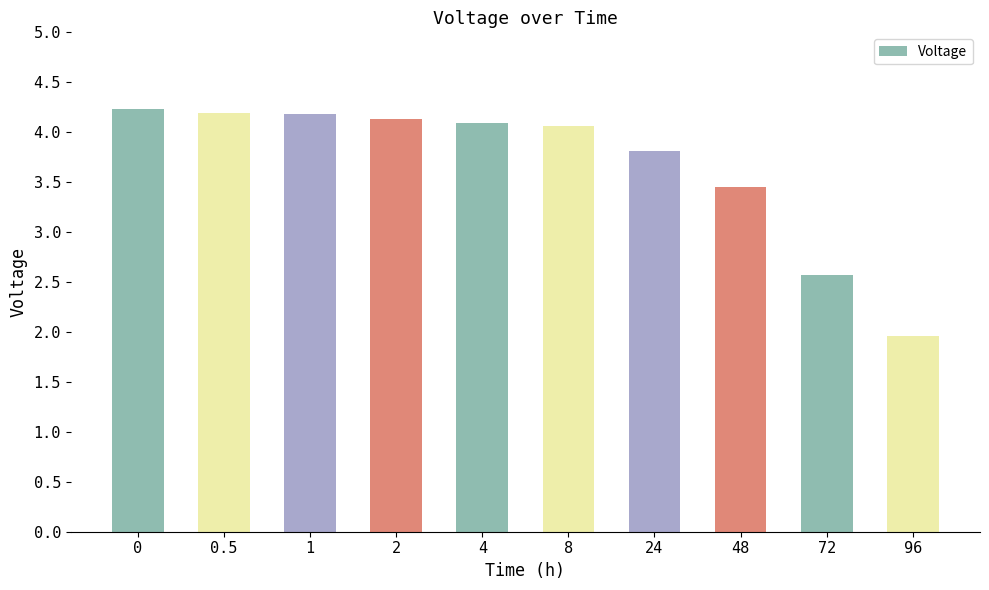

How many data points are less than 4?

4